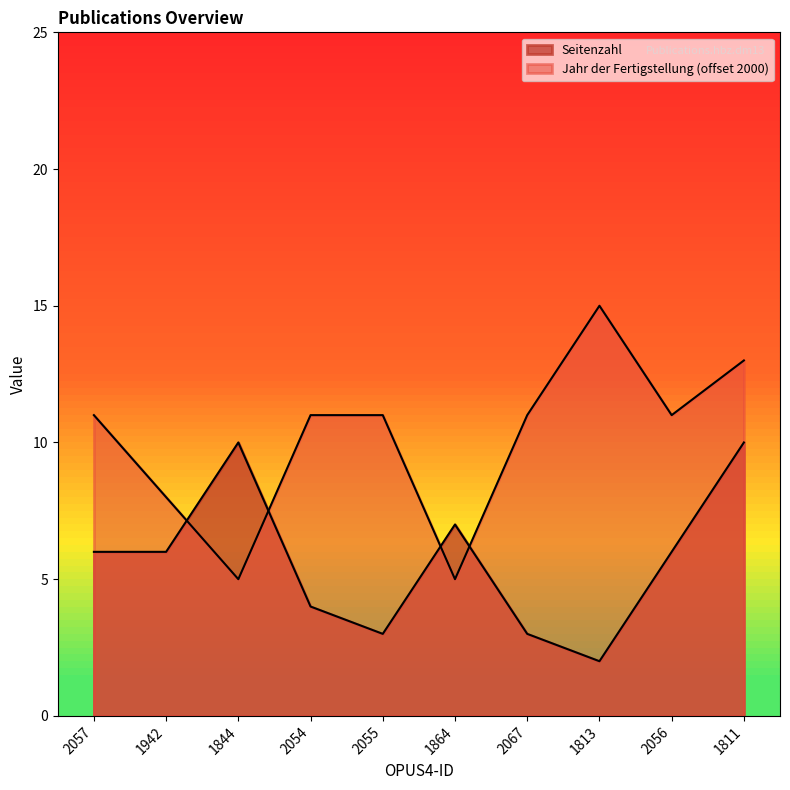

Between 1942 and 2055, which series saw the biggest shift?

Seitenzahl